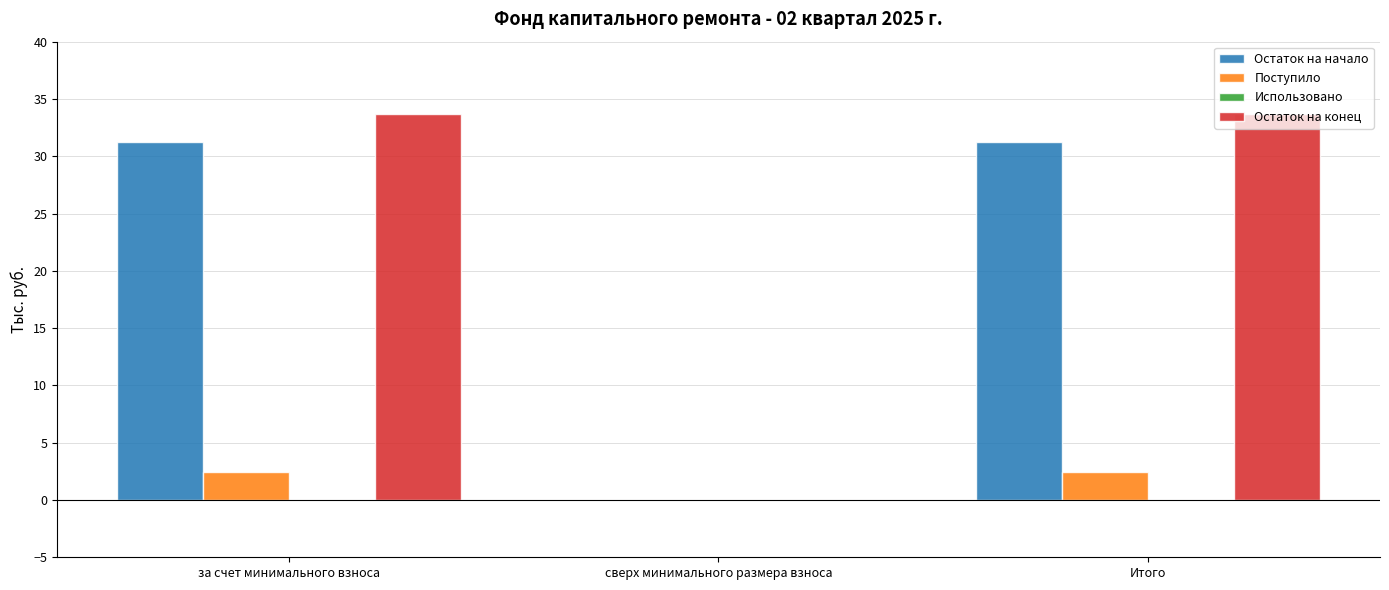

Reading left to right, list all the values displayed in this chart.

Остаток на начало: за счет минимального взноса=31.2	сверх минимального размера взноса=0.0	Итого=31.2
Поступило: за счет минимального взноса=2.5	сверх минимального размера взноса=0.0	Итого=2.5
Остаток на конец: за счет минимального взноса=33.7	сверх минимального размера взноса=0.0	Итого=33.7